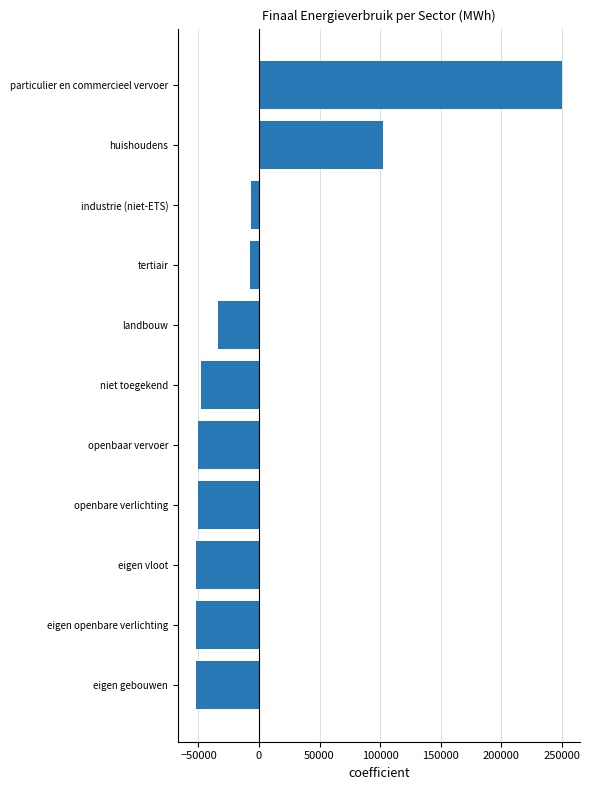

What is the change in value from niet toegekend to tertiair?

+39781.2